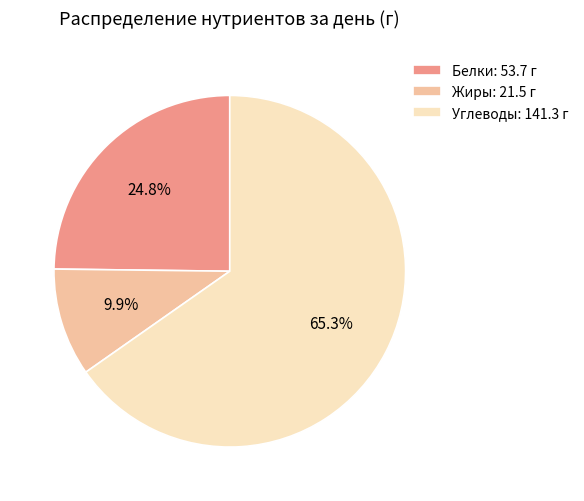

Which category accounts for the majority?

Углеводы: 141.3 г